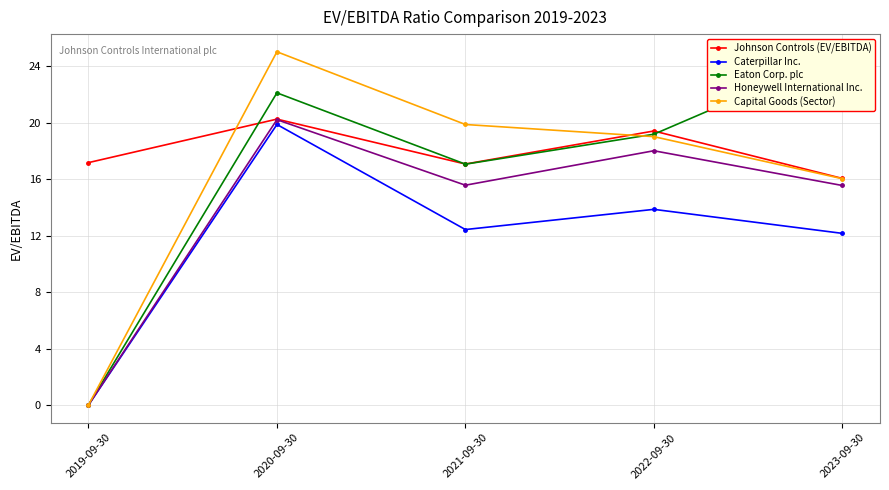

At which category is the sum across all series the highest?

2020-09-30